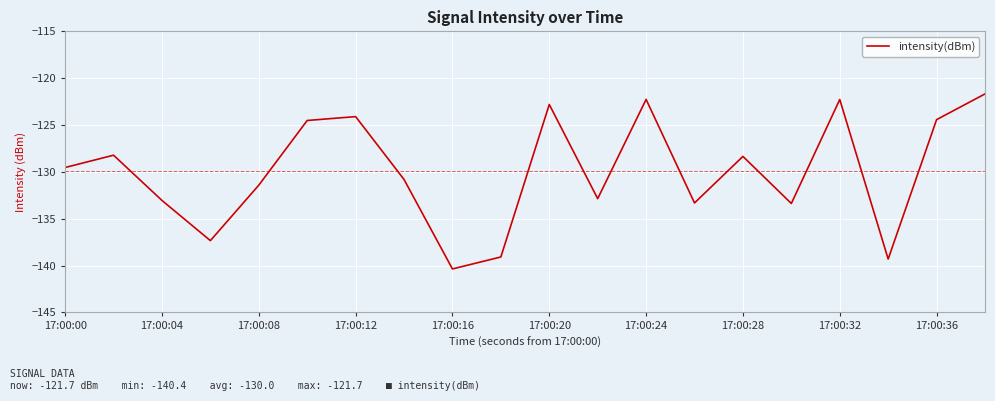

What is the maximum value shown in the chart?

-121.7